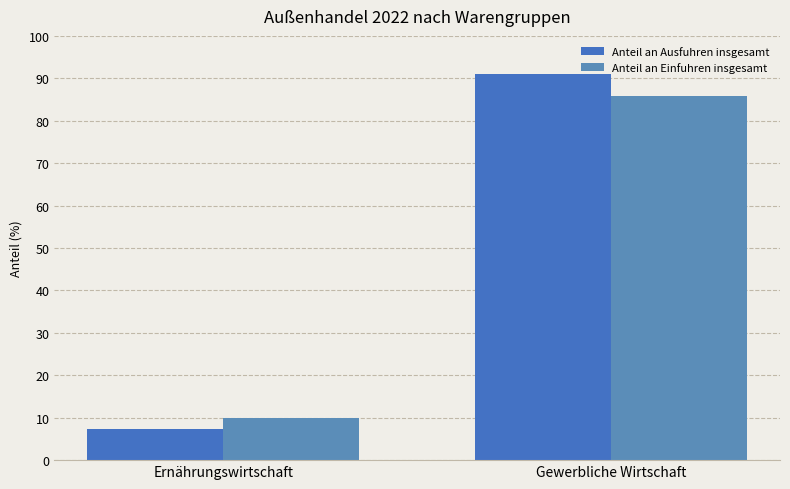

Which series has the widest spread of values?

Anteil an Ausfuhren insgesamt